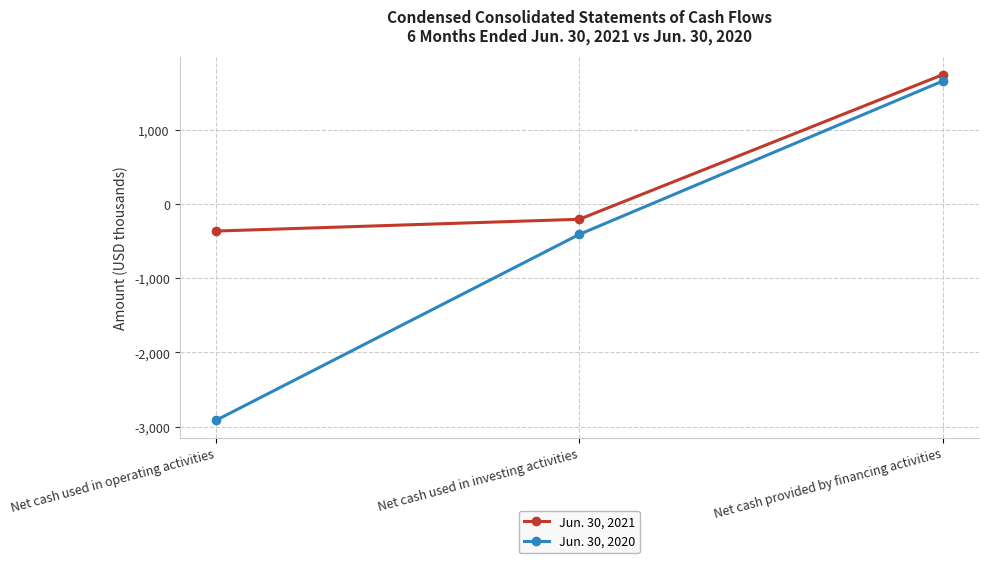

At which category does the chart reach its peak across all series?

Net cash provided by financing activities